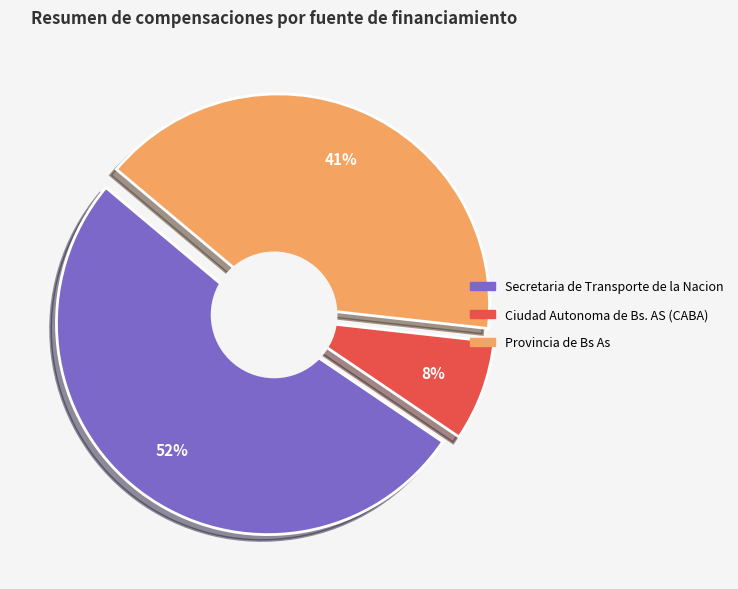

Which slice is the smallest?

Ciudad Autonoma de Bs. AS (CABA)